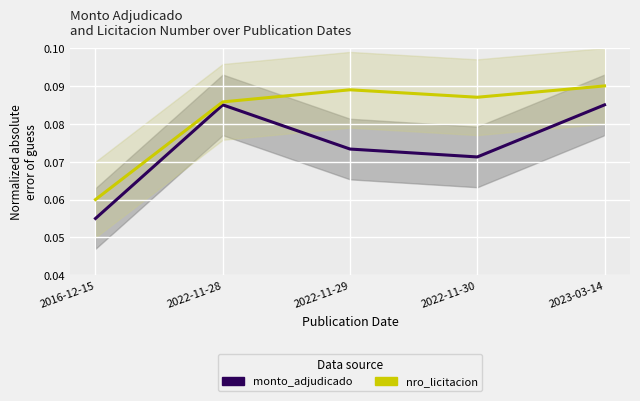

Reading left to right, extract all data points from this chart.

monto_adjudicado: 0.1	0.1	0.1	0.1	0.1
nro_licitacion: 0.1	0.1	0.1	0.1	0.1